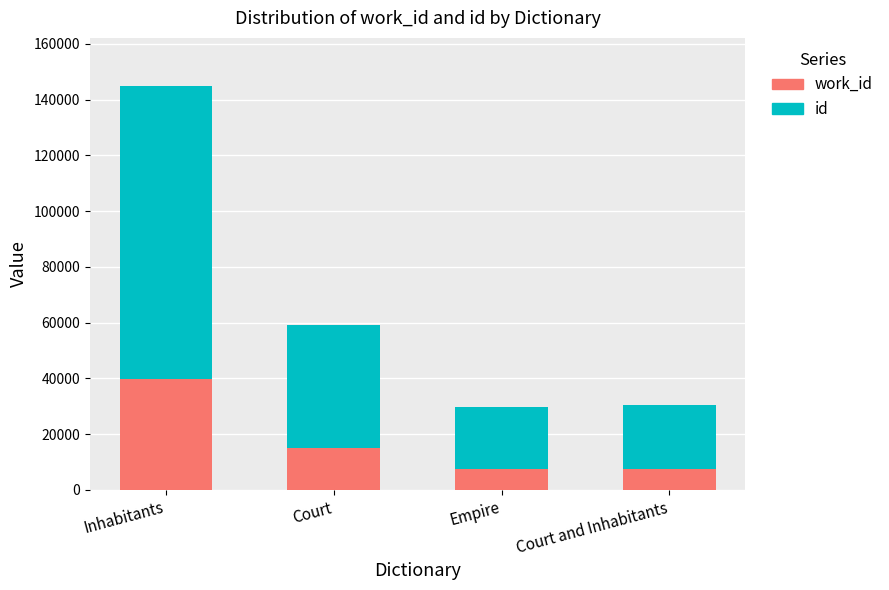

How many bars are there in total?

4